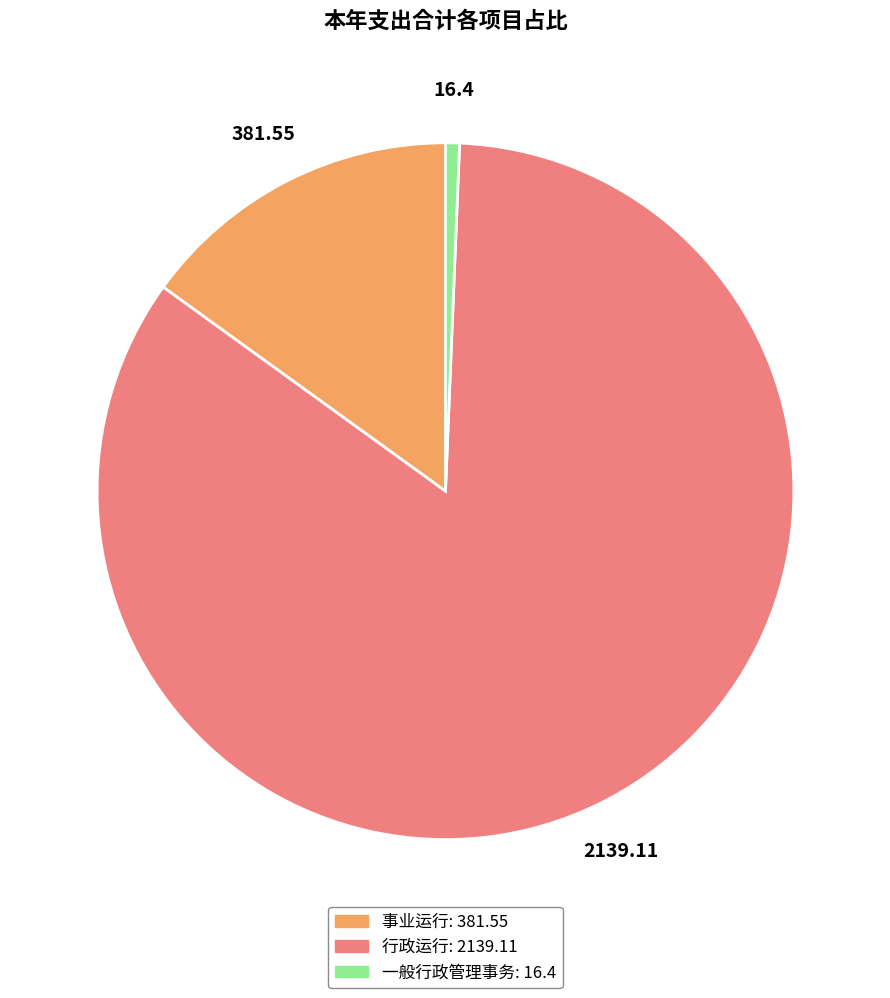

What is the ratio of the value at 事业运行 to the value at 行政运行?

0.2